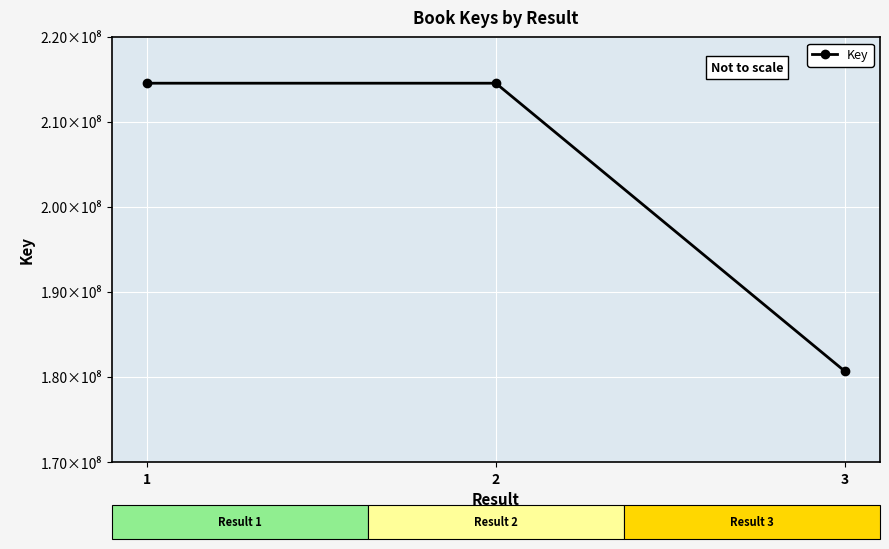

What is the sum of all values?

609923107